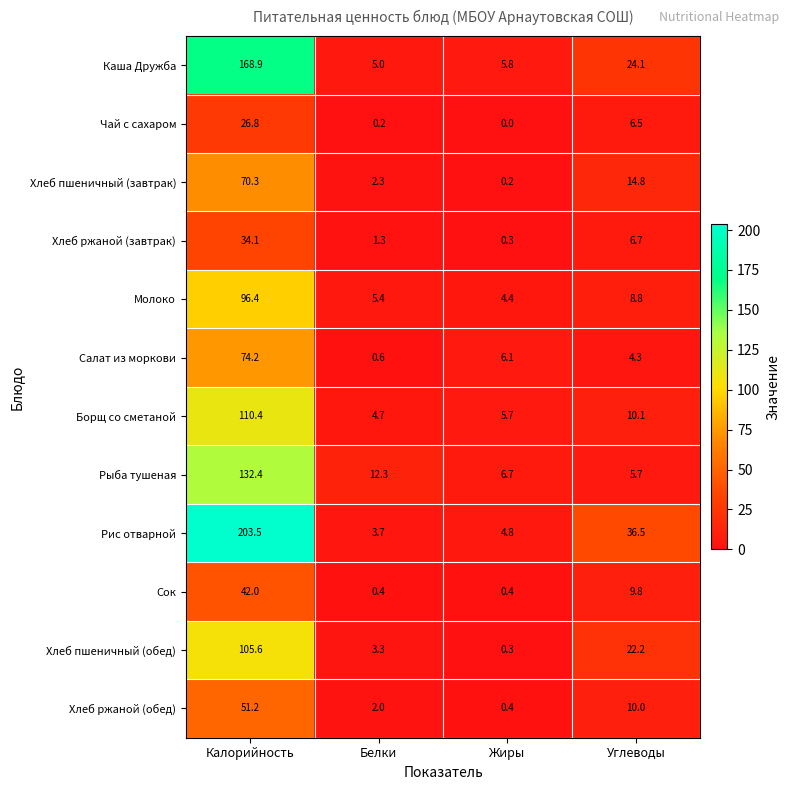

Which label corresponds to the smallest value in the chart?

Жиры